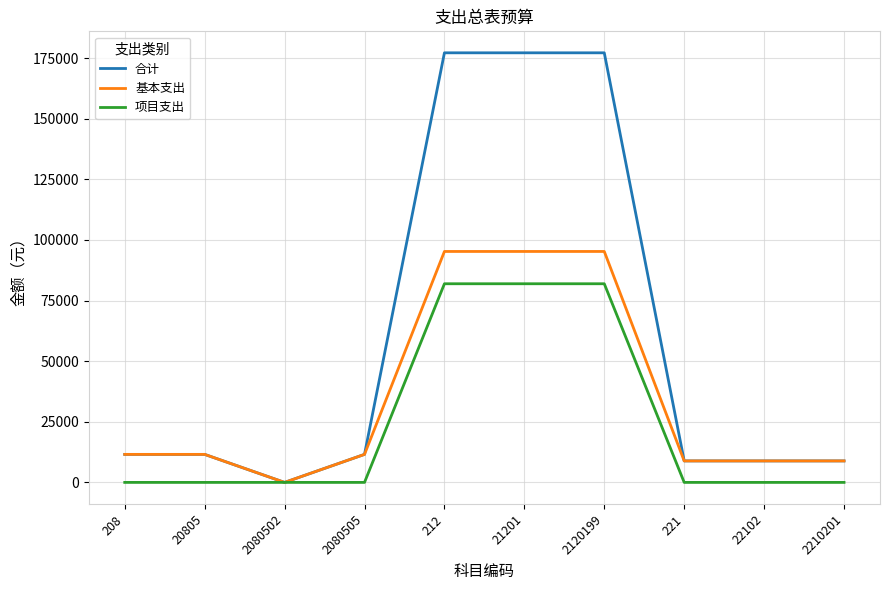

What is the sum of the 项目支出 values at 2080502 and 2120199?

81912.0